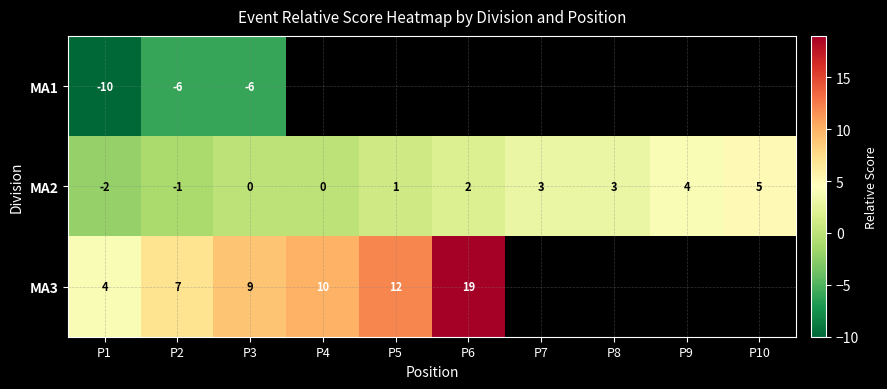

The MA3 series shows 9 at P3. True or false?

True